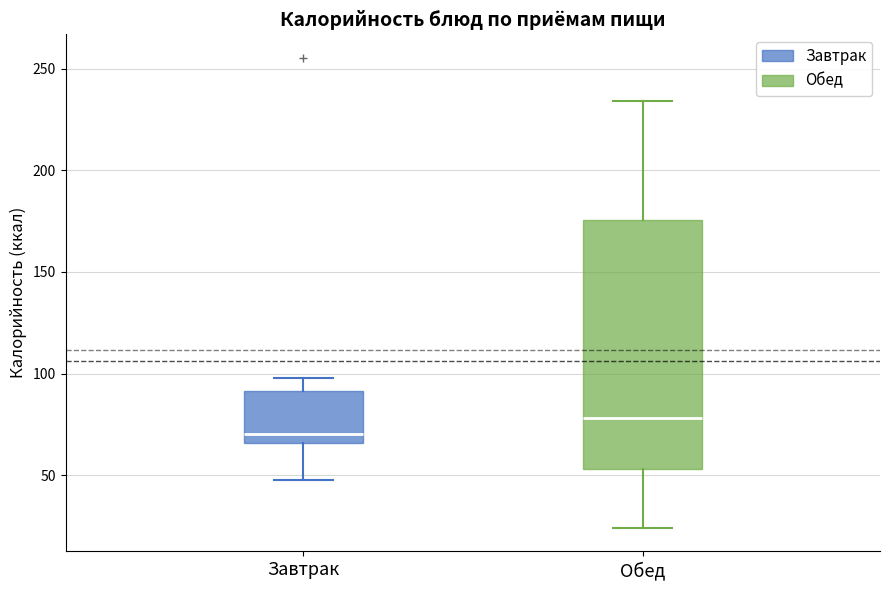

Reading left to right, transcribe this box plot: for each box, give where its median line is, the range the box spans, and where its two whiskers end, as read against the y-axis. The values are not printed on the chart, so give them approximately, as read against the axis.

Завтрак: median 70, box 65 to 90, whiskers 45 to 100
Обед: median 80, box 55 to 175, whiskers 25 to 235